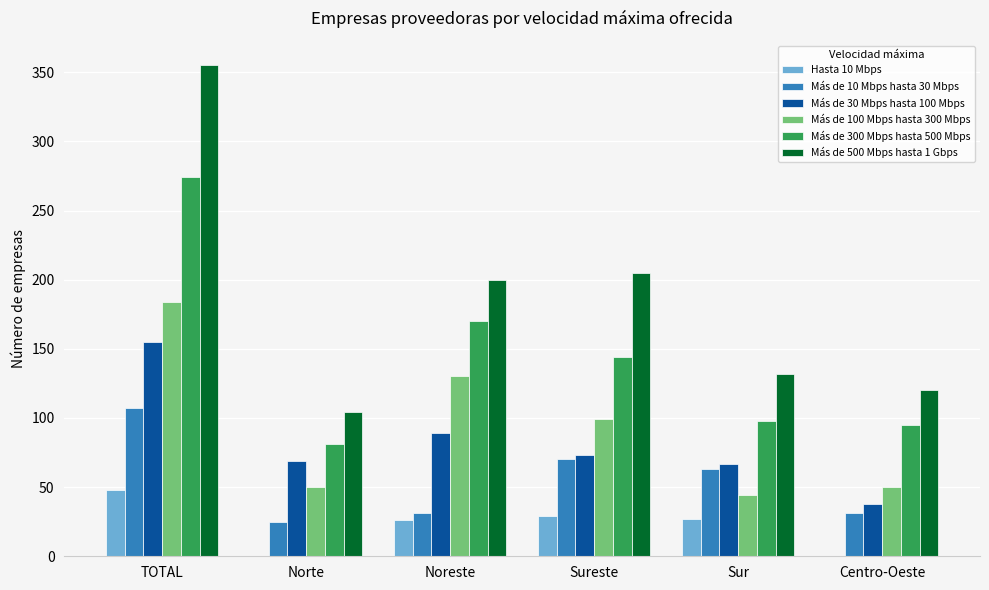

The value of Más de 10 Mbps hasta 30 Mbps at Sur is 35. True or false?

False